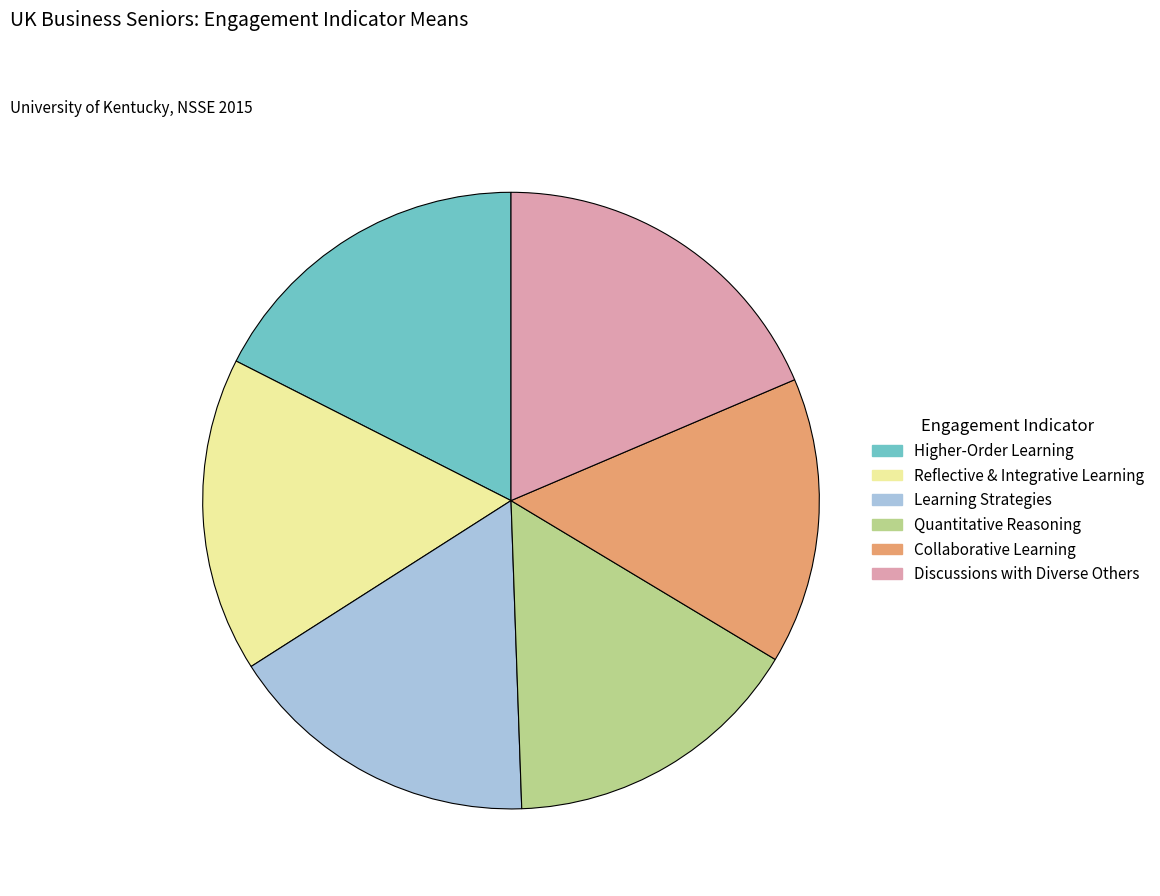

Combined, do Learning Strategies and Reflective & Integrative Learning account for over 50%?

No